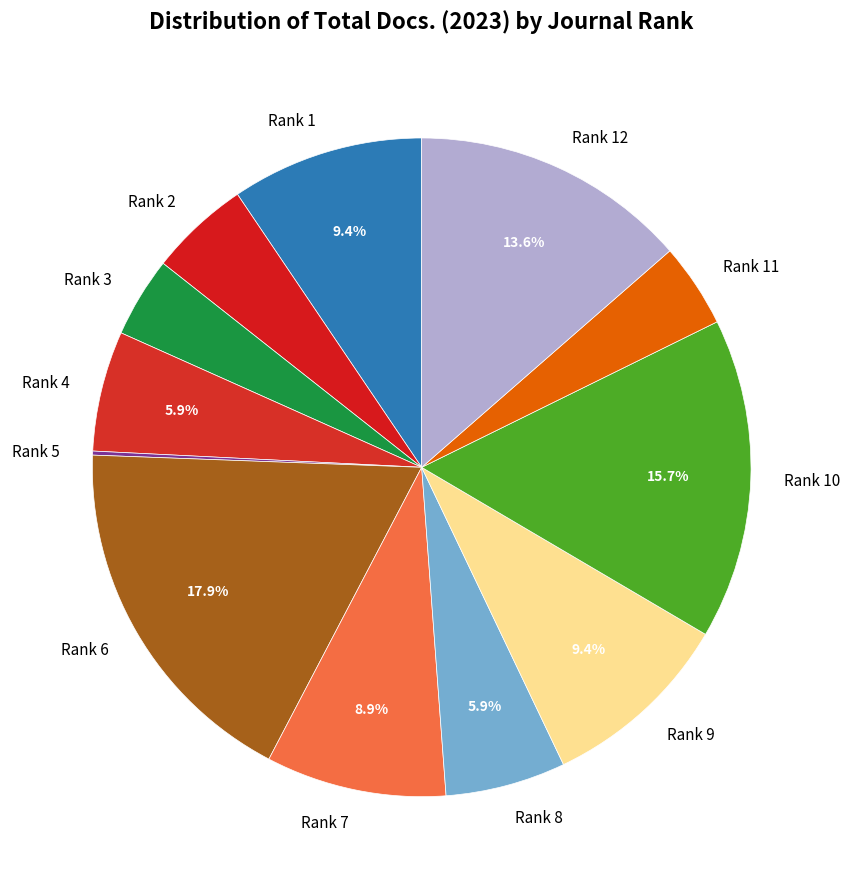

Is there any slice that represents more than half of the pie?

No